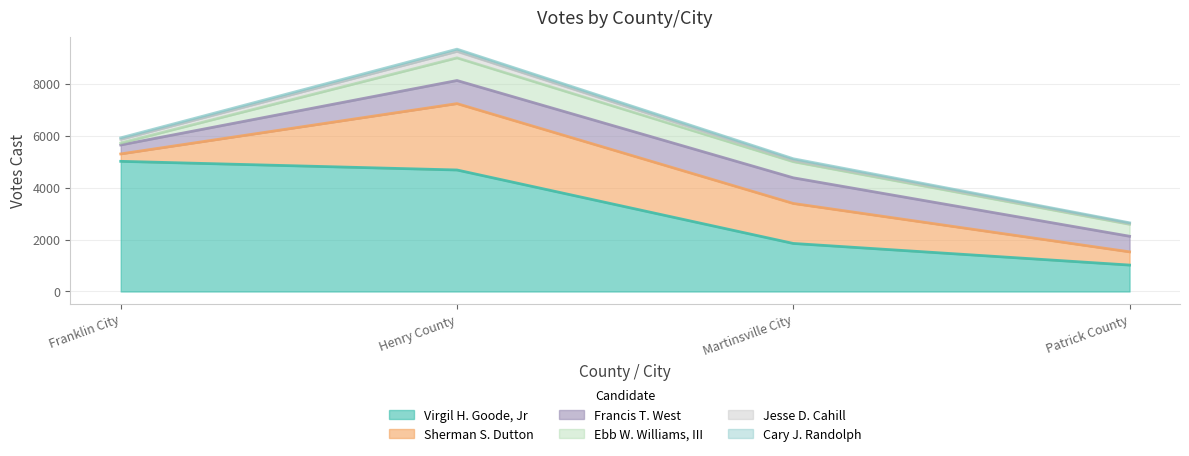

List the labels in order of Cary J. Randolph value, smallest first.

Patrick County, Franklin City, Martinsville City, Henry County